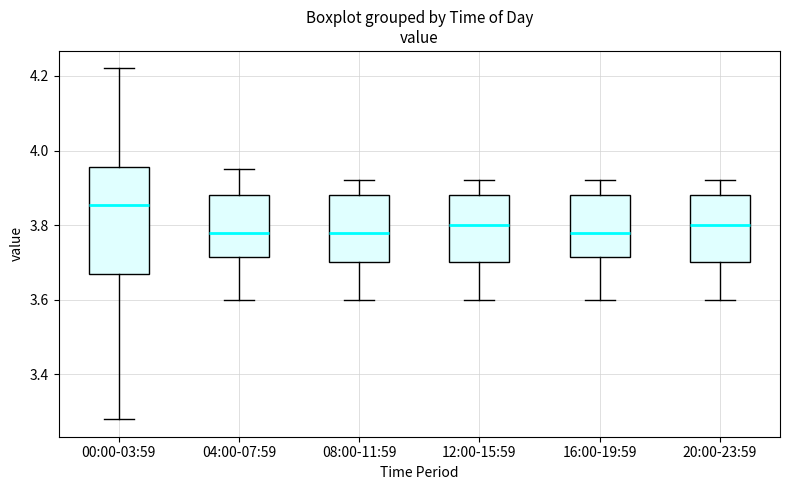

Which box is the tallest, from its lower edge to its upper edge?

00:00-03:59